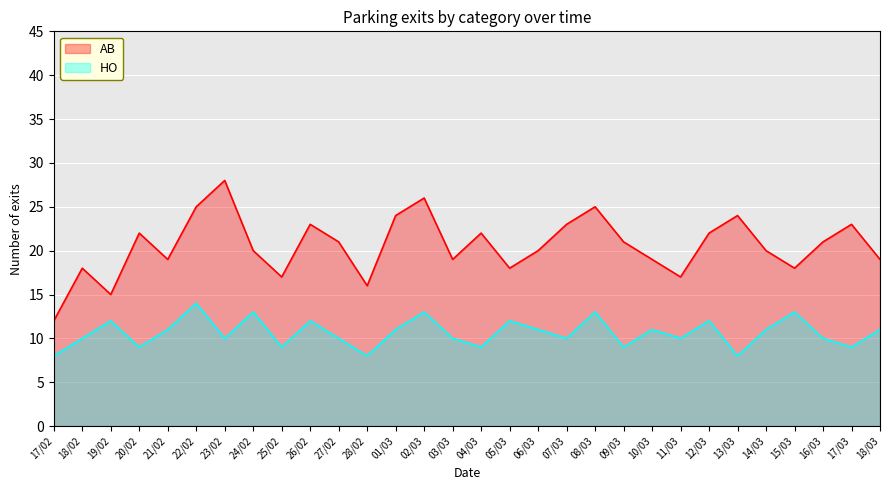

Is it true that AB equals 28 at 23/02?

True